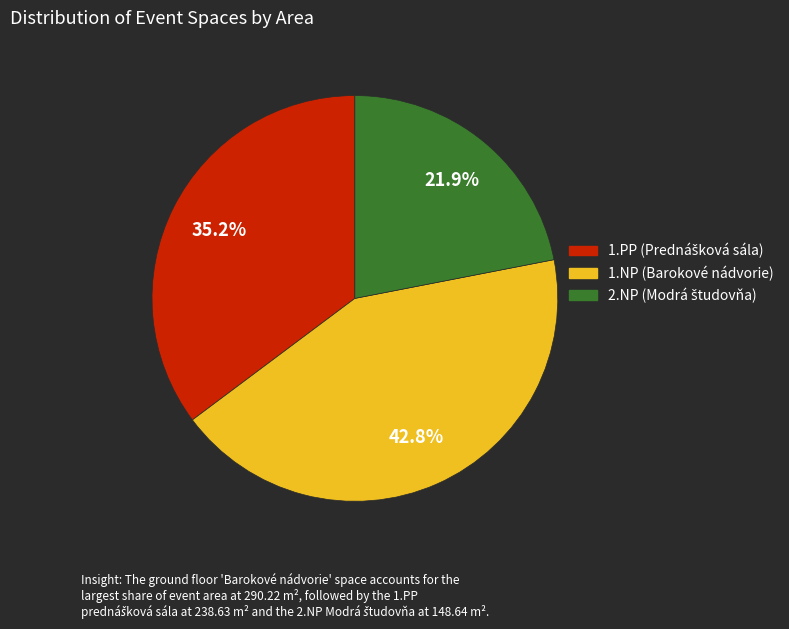

What portion of the pie excludes 1.NP (Barokové nádvorie)?

57.2%